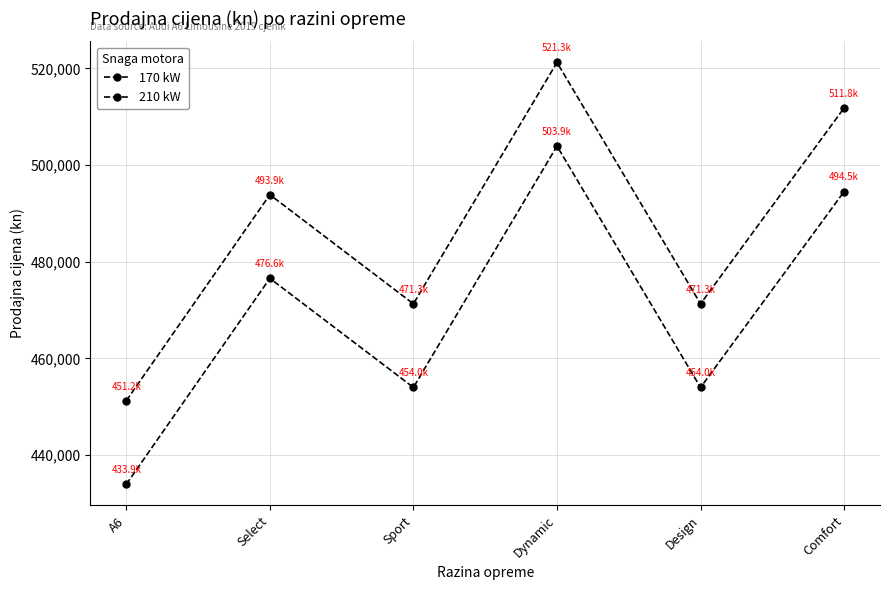

Where is the first local maximum for 170 kW?

Select